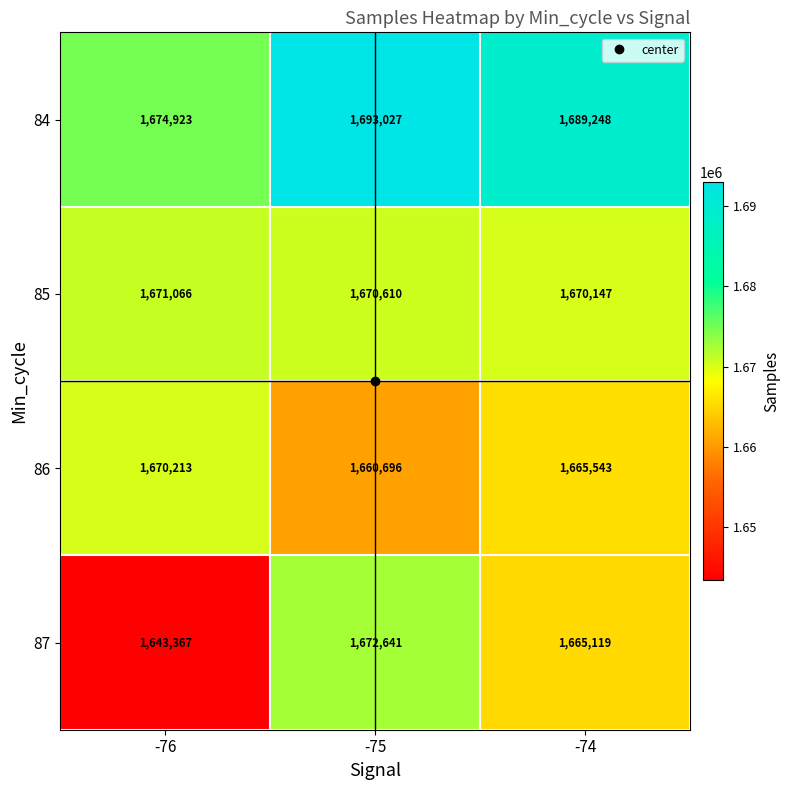

Which series has the widest spread of values?

87